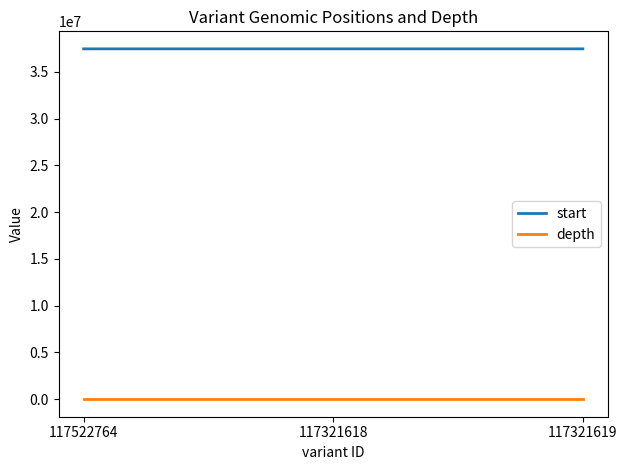

Rank the series by their average value, from highest to lowest.

start, depth